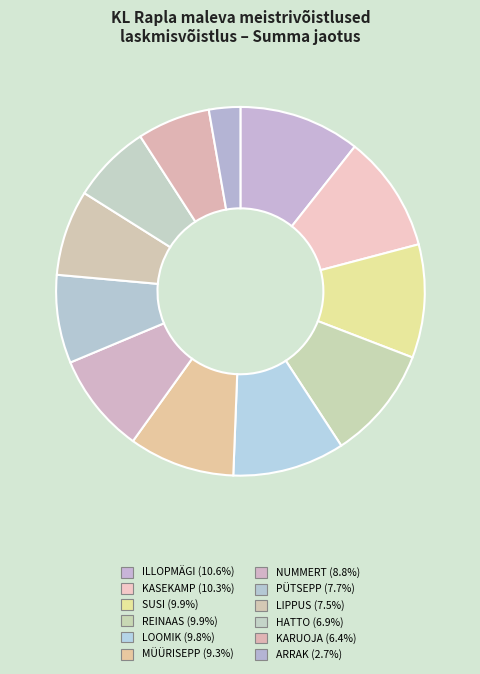

To the nearest percent, what percentage of the pie is LOOMIK?

10%